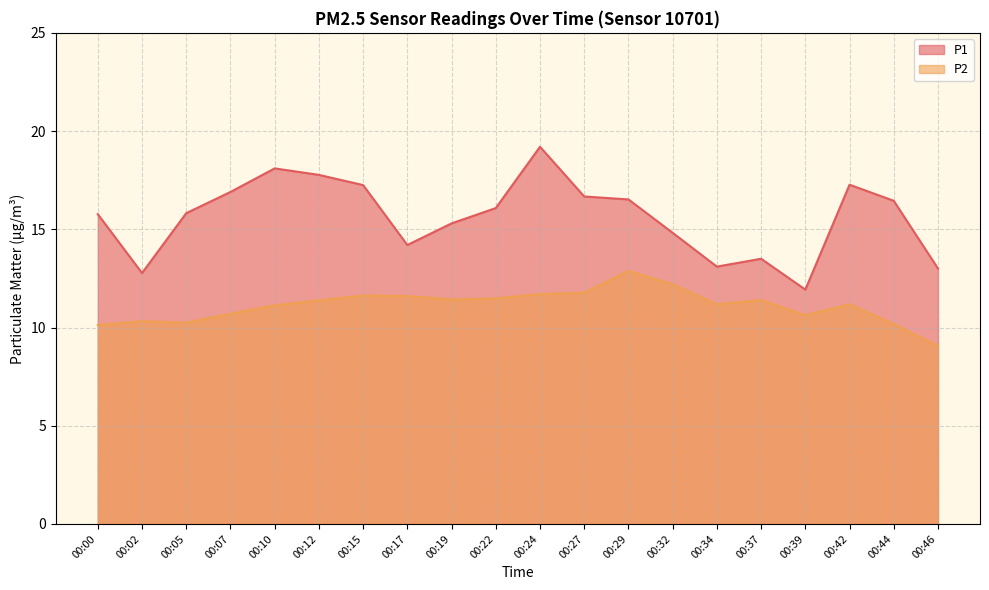

Which series has the widest spread of values?

P1